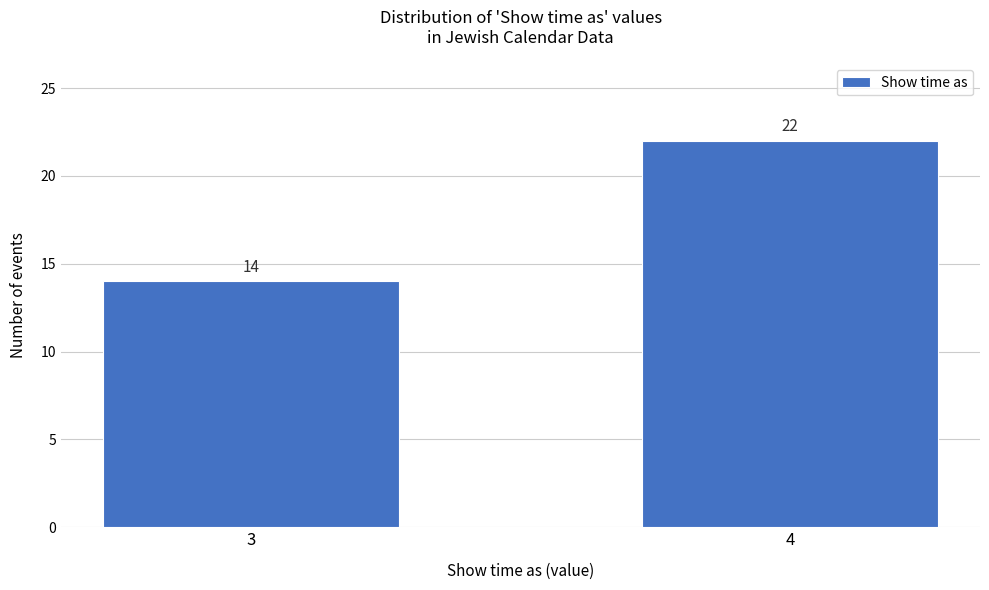

Reading left to right, list all the values displayed in this chart.

3=14	4=22